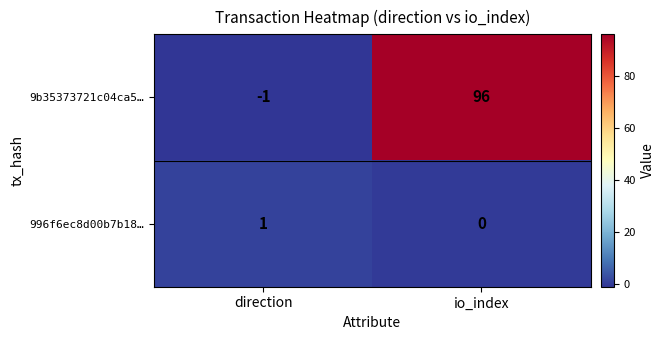

Is it true that 9b35373721c04ca5… equals -1 at direction?

True